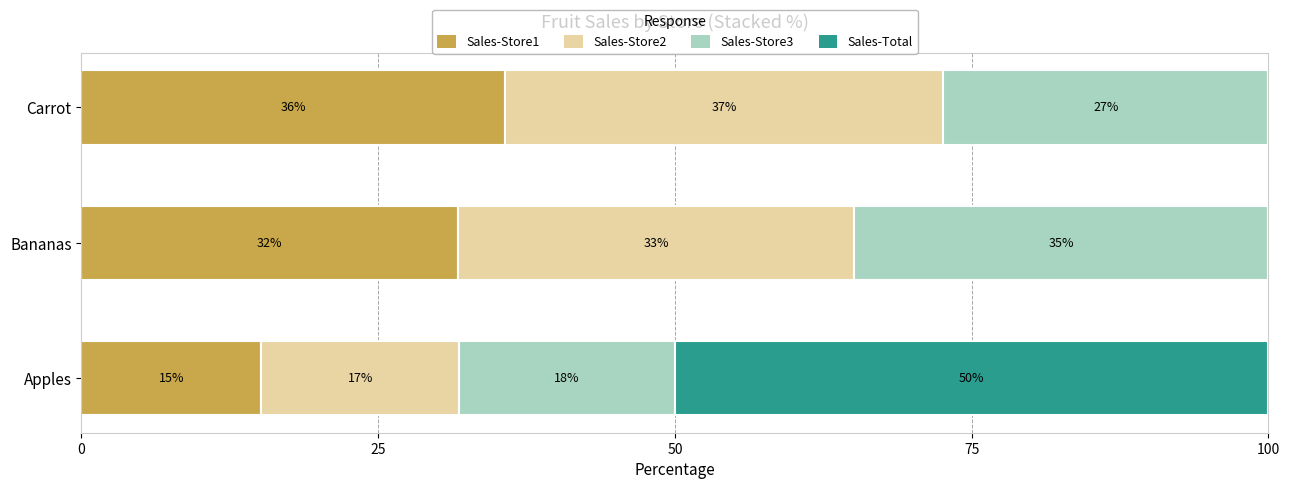

What are all the series names shown in the legend?

Sales-Store1, Sales-Store2, Sales-Store3, Sales-Total